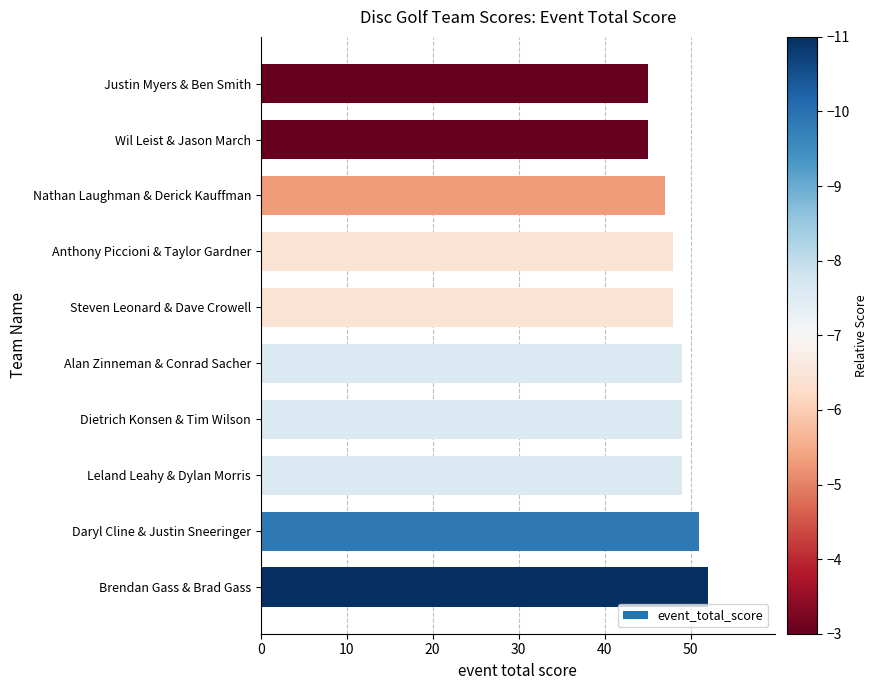

What is the sum of the values at Alan Zinneman & Conrad Sacher and Justin Myers & Ben Smith?

94